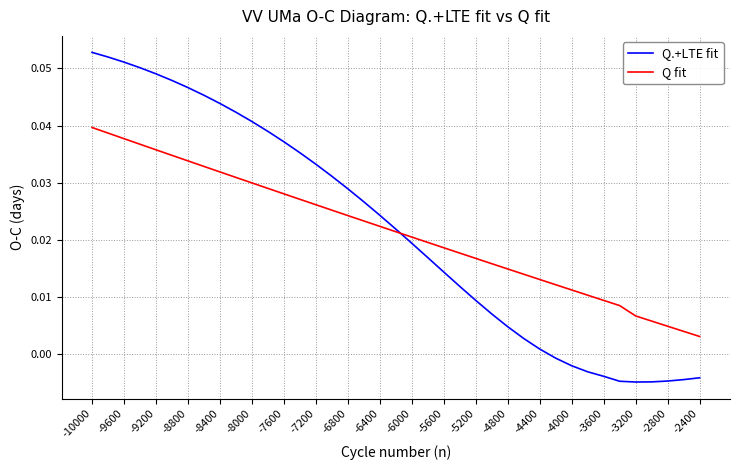

How many lines are shown in the chart?

2